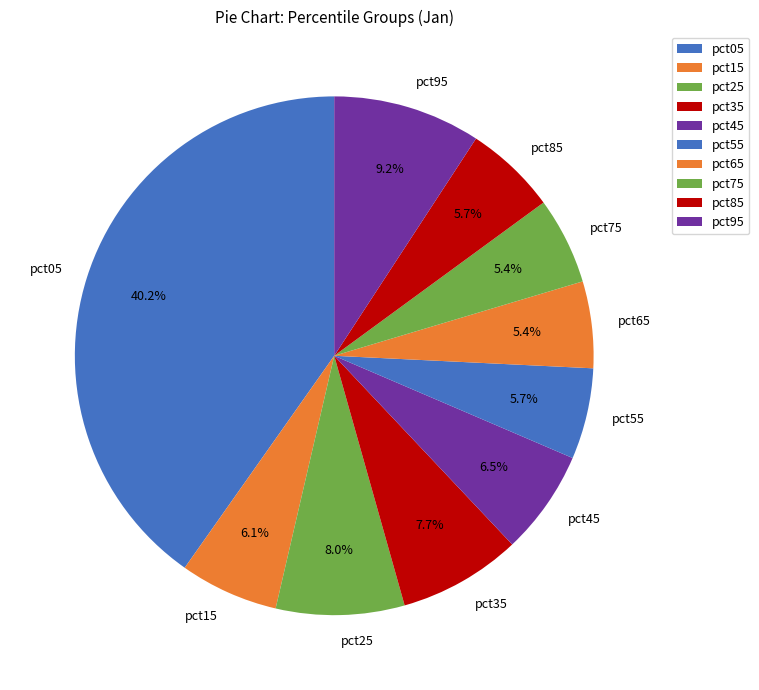

The pct75 slice represents 18% of the pie. True or false?

False